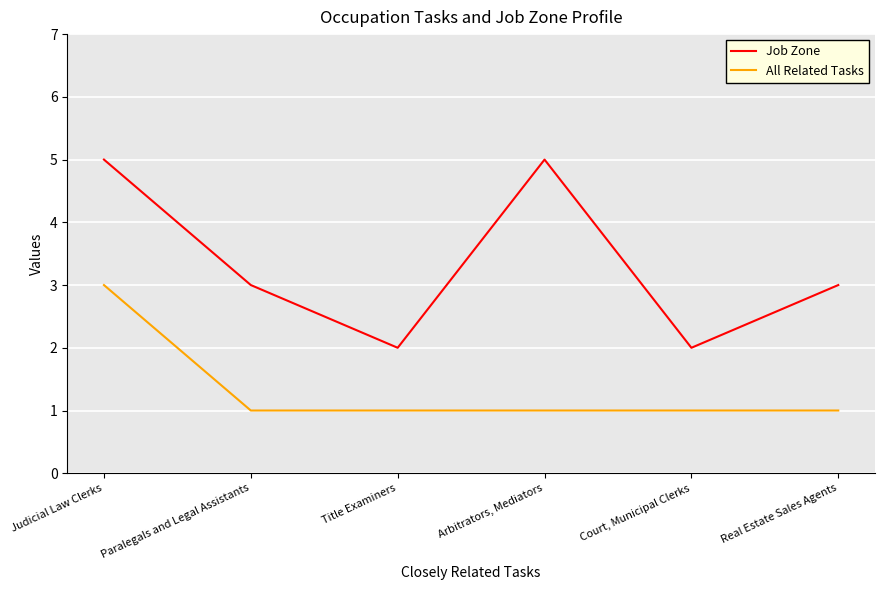

What is the average value of the Job Zone series?

3